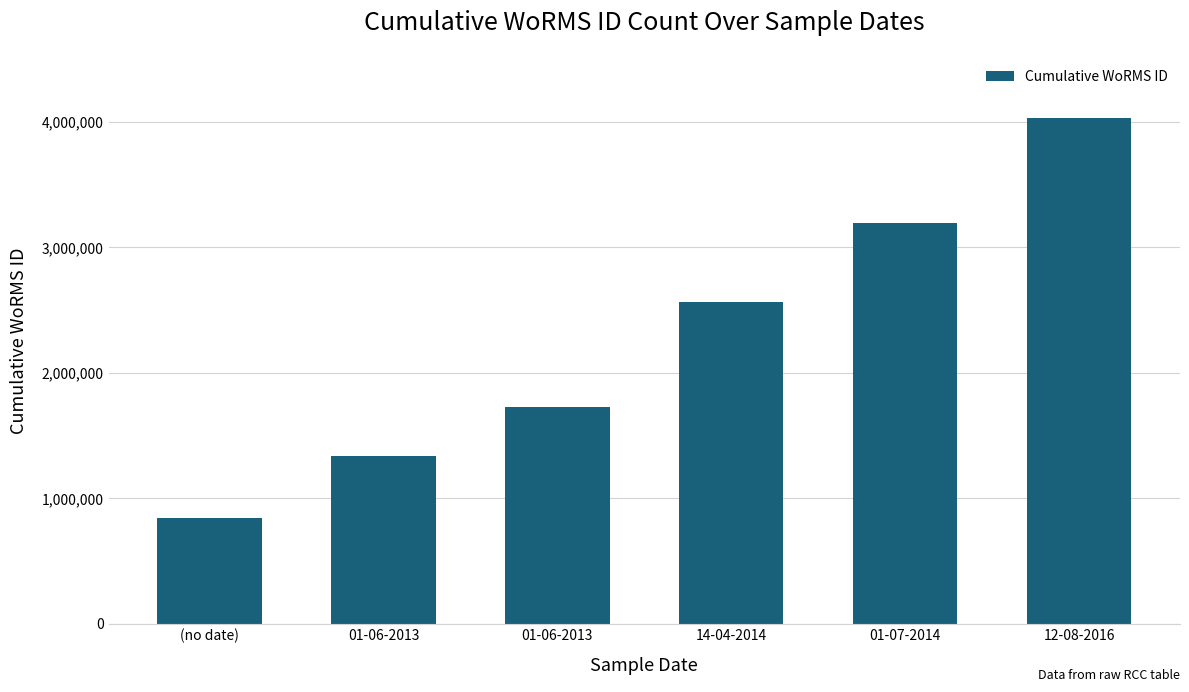

Does the chart contain any negative values?

No